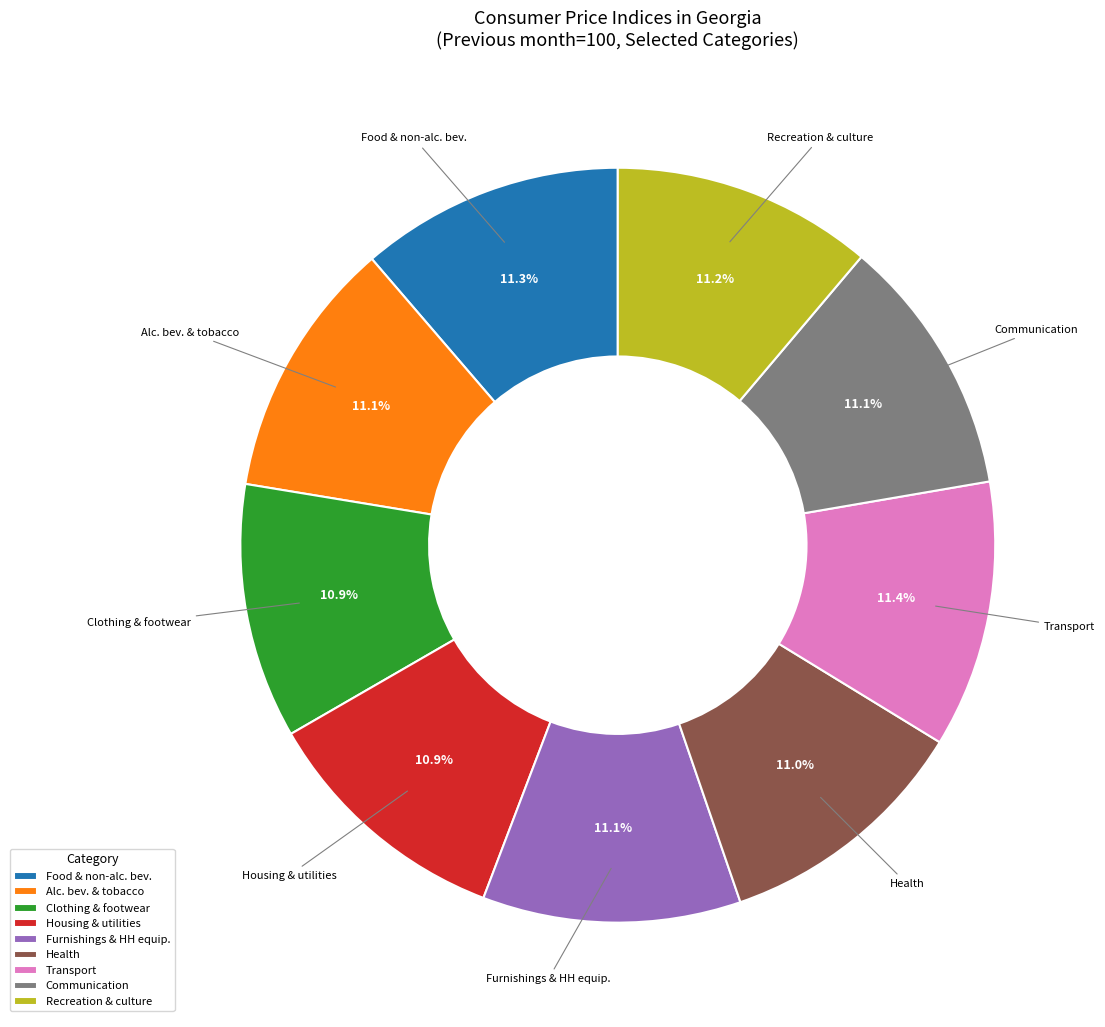

Approximately how many times larger is the value at Health compared to Furnishings & HH equip.?

1.0